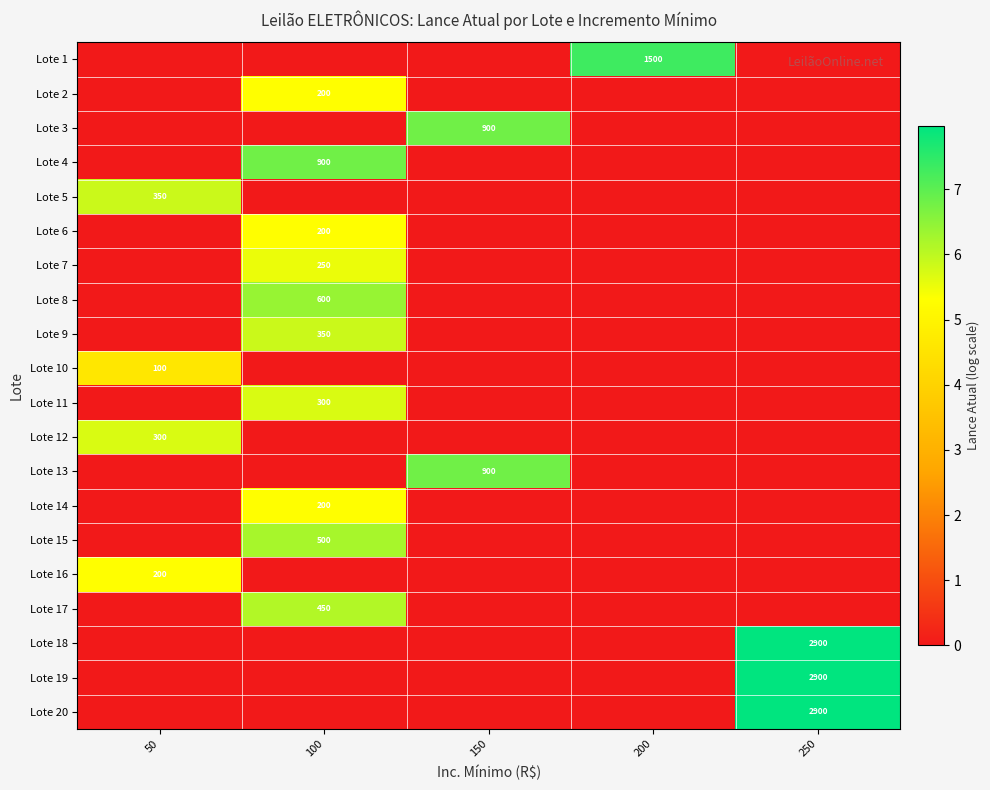

At which category is the sum across all series the highest?

100